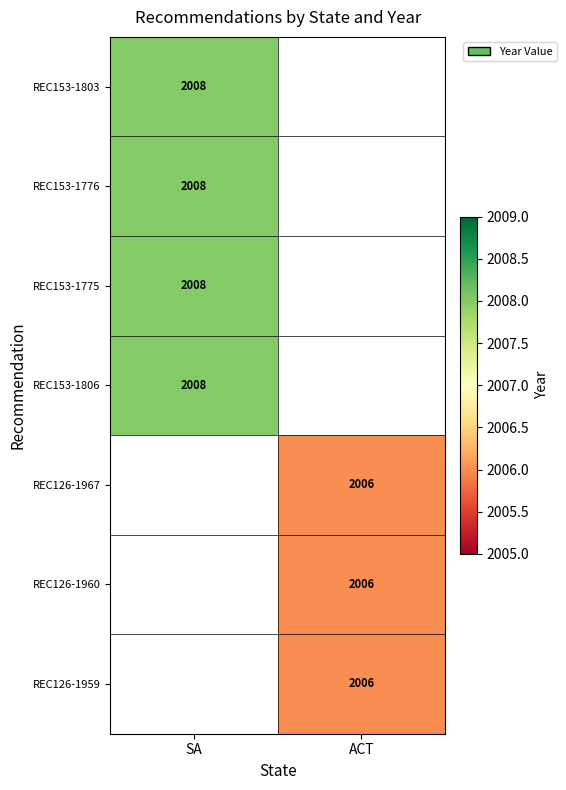

The value of REC126-1959 at ACT is 3423. True or false?

False